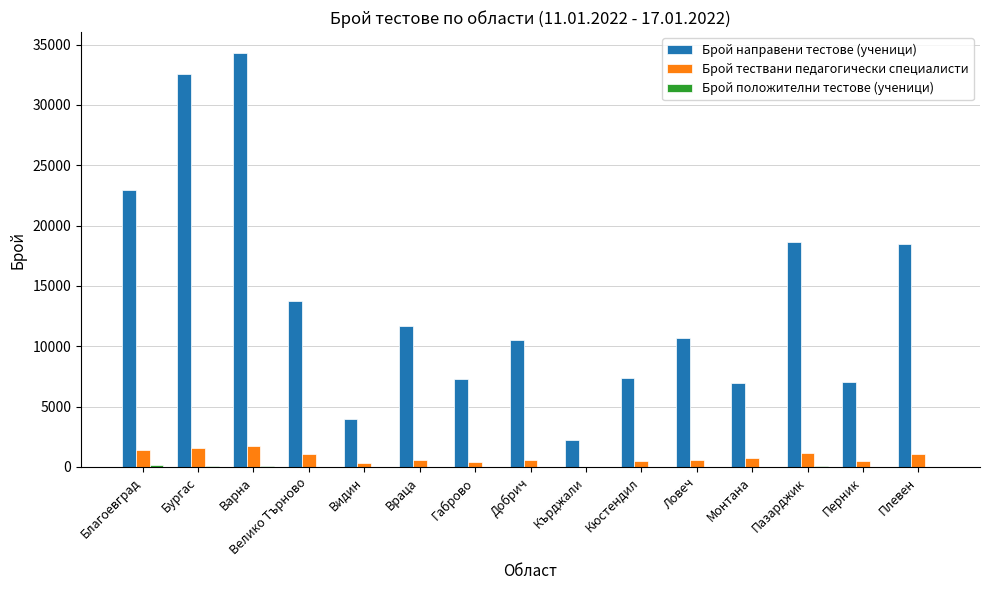

Read the Брой тествани педагогически специалисти value at Велико Търново.

1089